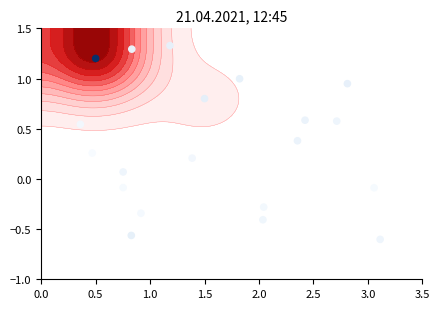

What is the difference between the second highest and minimum values?

1.9